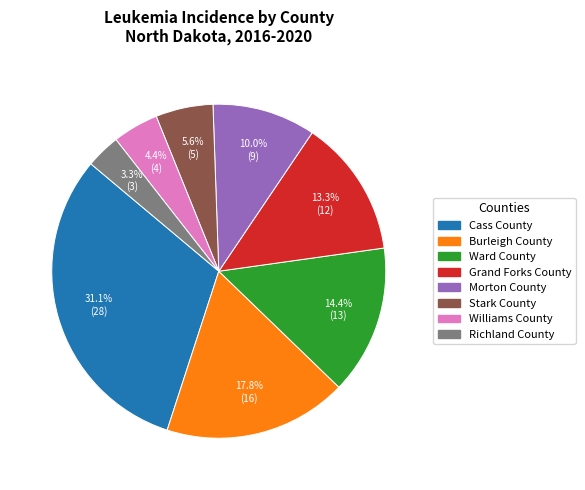

What percentage is the Stark County slice, to the nearest percent?

6%